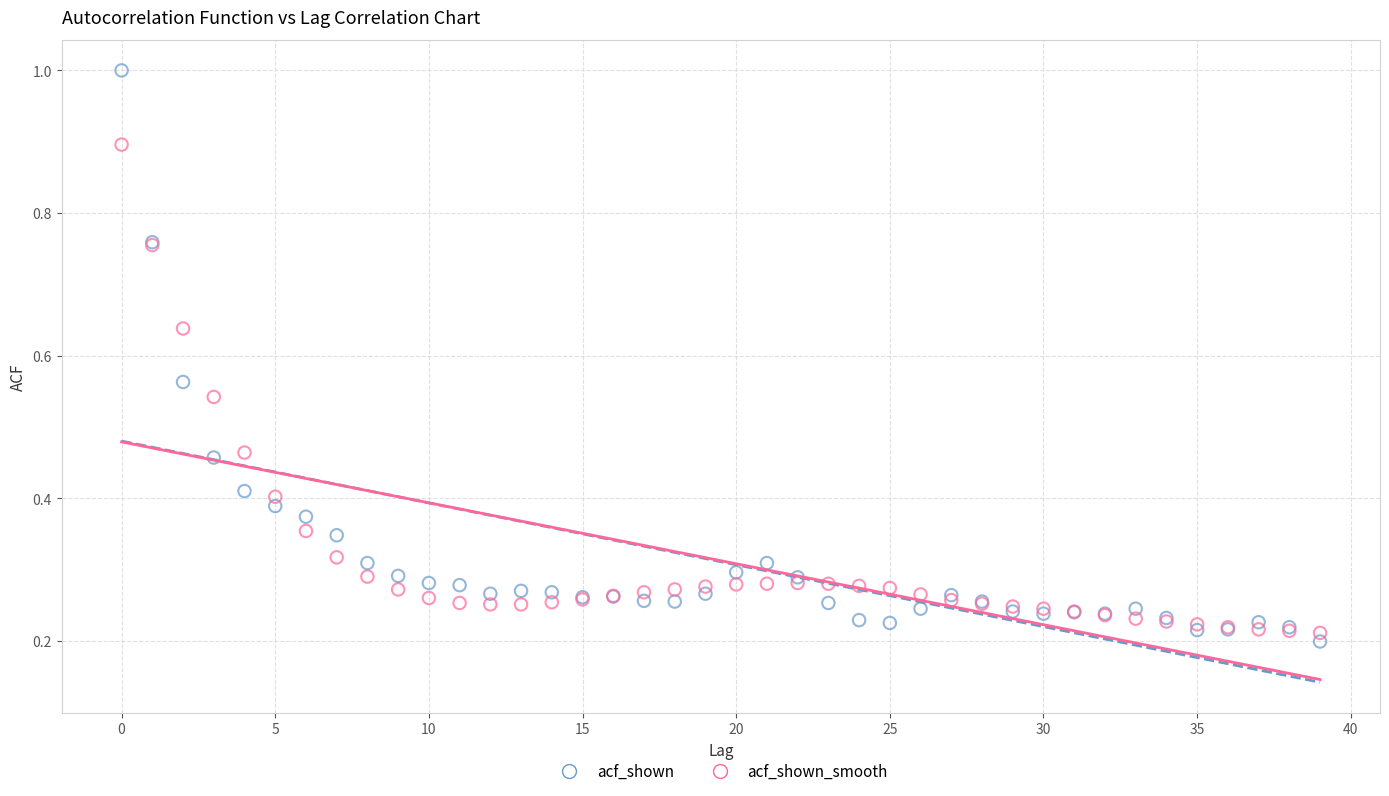

Which series contains the highest Y value?

acf_shown